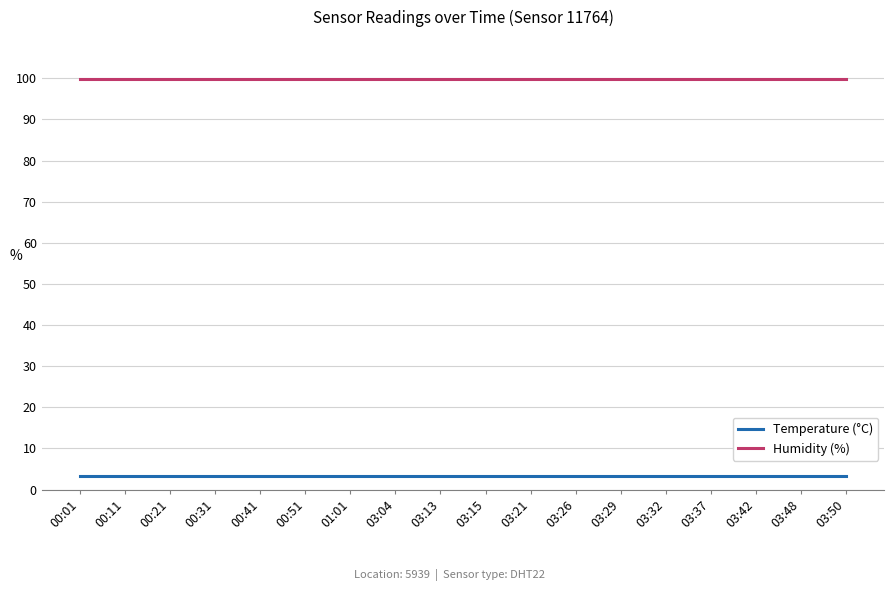

What is the smallest value displayed?

3.2